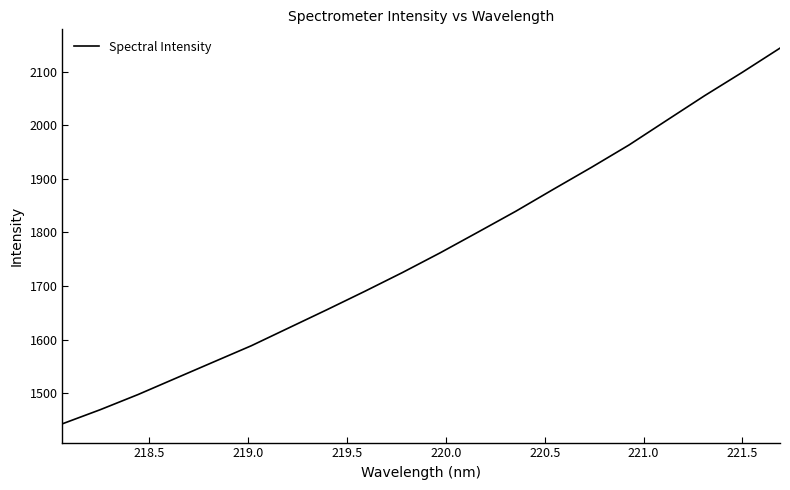

What is the maximum value shown in the chart?

2143.9